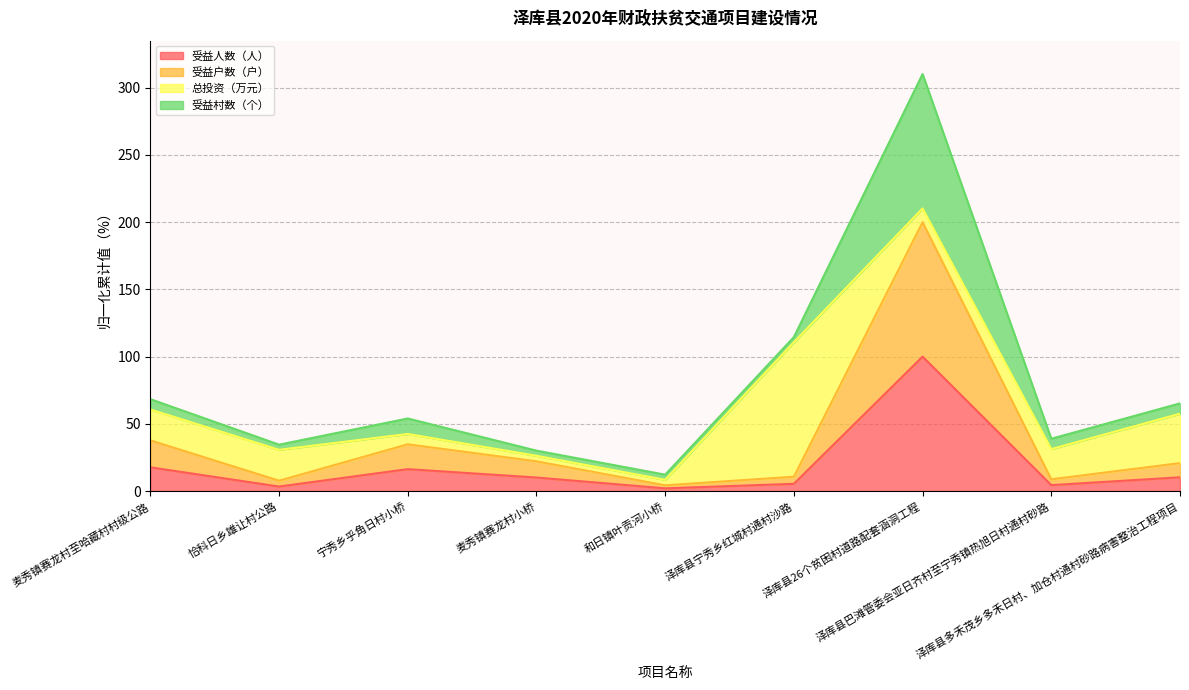

What are all the series names shown in the legend?

受益人数（人）, 受益户数（户）, 总投资（万元）, 受益村数（个）